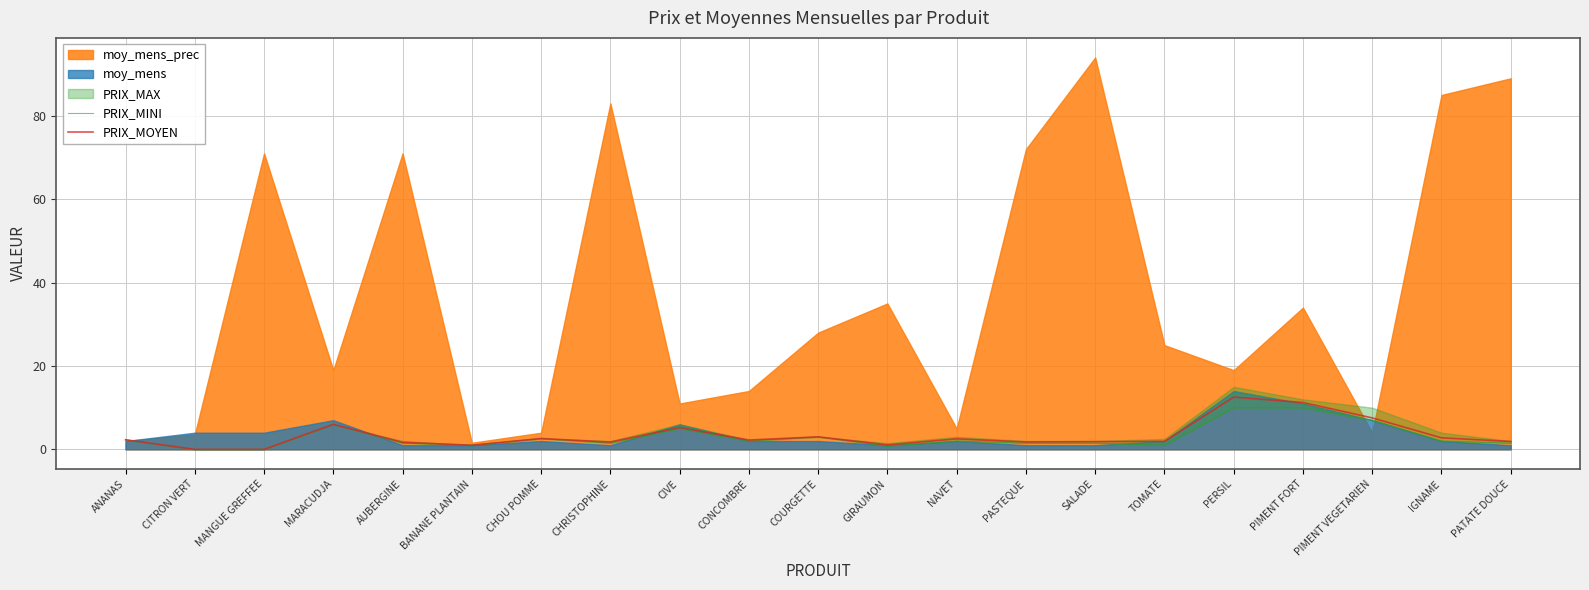

What is the difference between the PRIX_MOYEN values at BANANE PLANTAIN and CIVE?

4.2